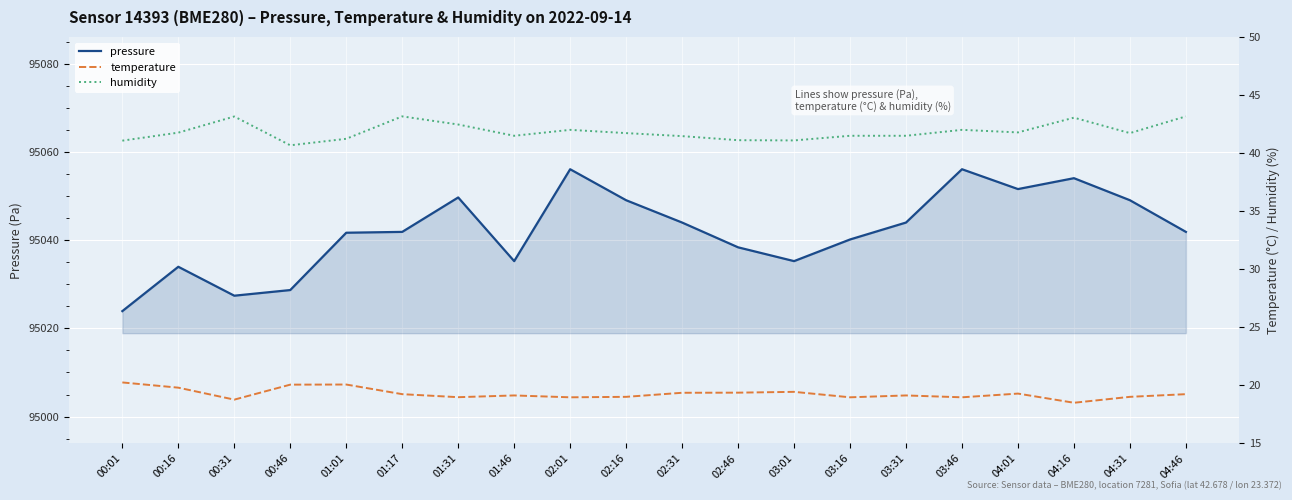

How many values in the humidity series exceed 41?

19